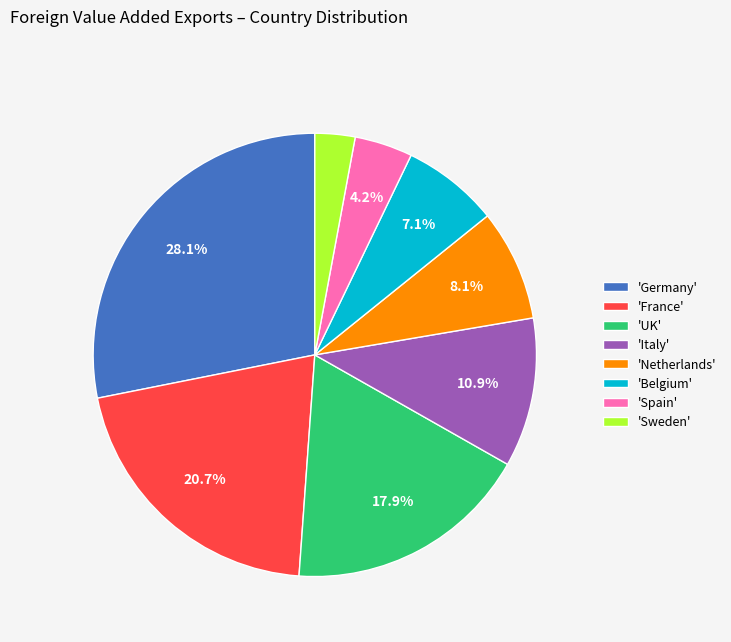

Do 'Sweden' and 'France' together represent more than half of the pie?

No